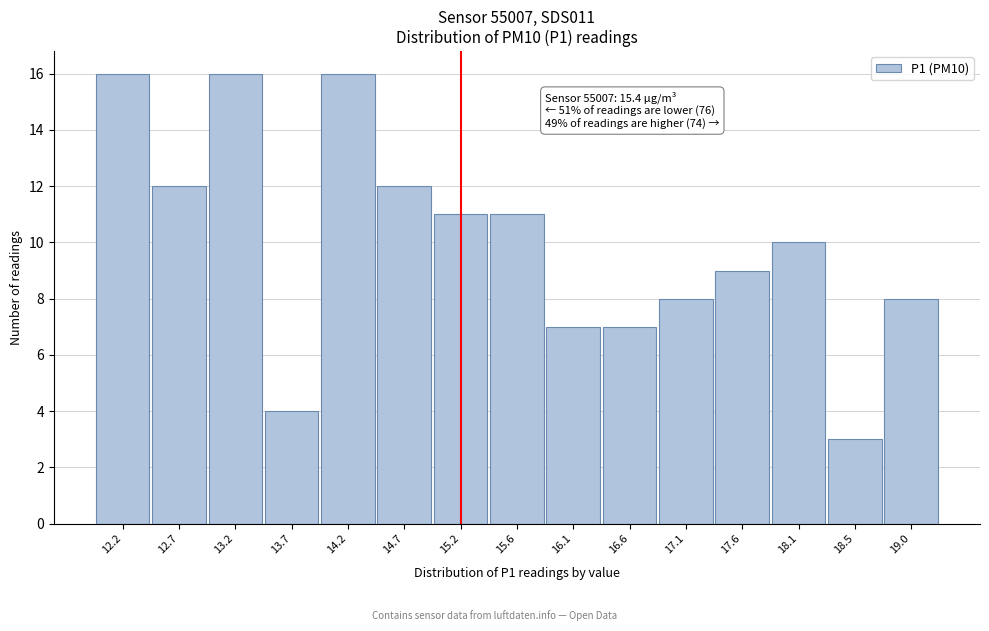

Reading left to right, what are all the values shown in this chart?

16	12	16	4	16	12	11	11	7	7	8	9	10	3	8